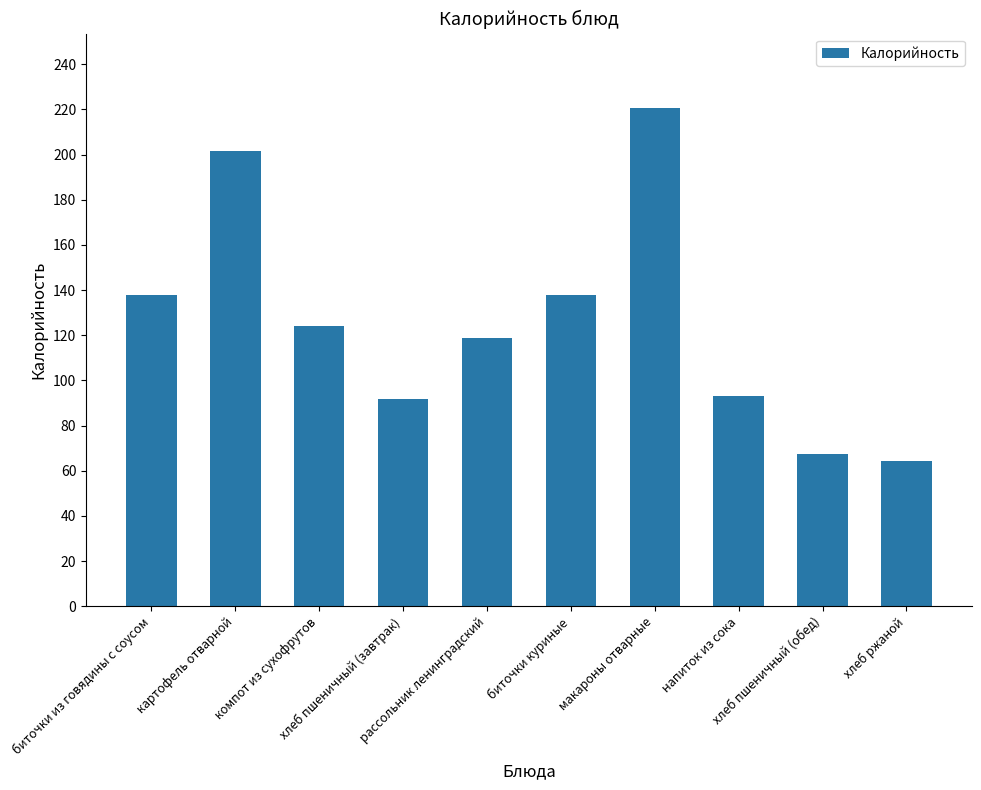

Does the chart contain any negative values?

No